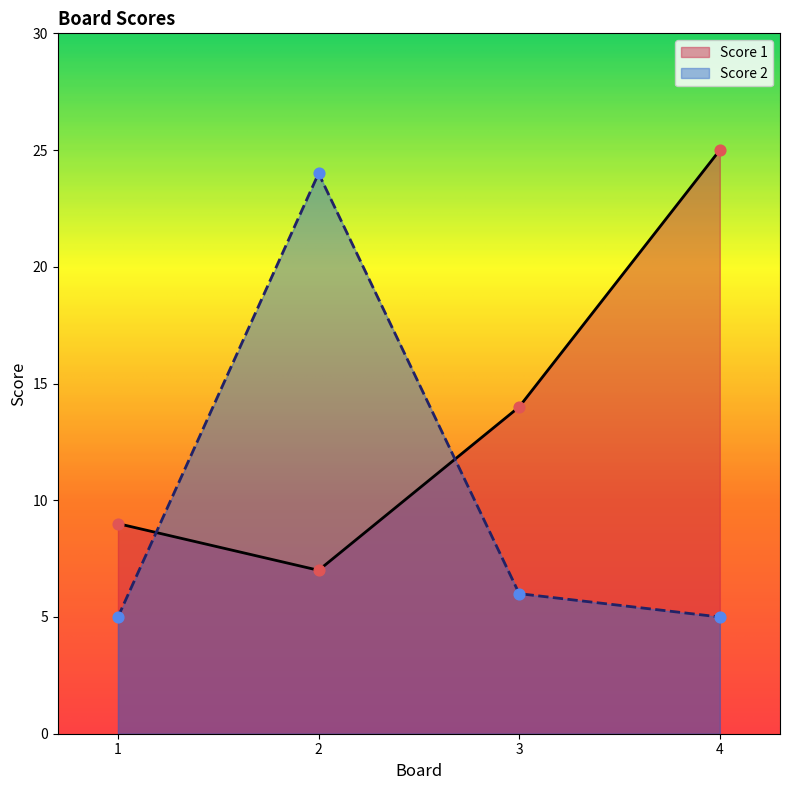

Which series has the widest spread of Y values?

Score 2